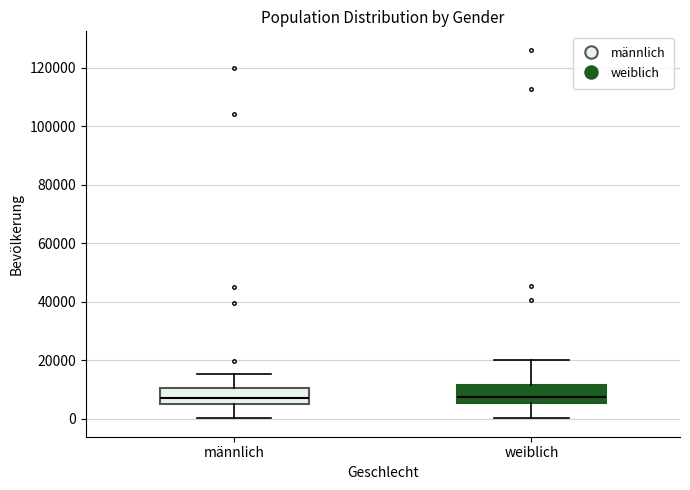

Reading left to right, transcribe this box plot: for each box, give where its median line is, the range the box spans, and where its two whiskers end, as read against the y-axis. The values are not printed on the chart, so give them approximately, as read against the axis.

männlich: median 6000, box 4000 to 10000, whiskers 0 to 16000
weiblich: median 8000, box 6000 to 12000, whiskers 0 to 20000